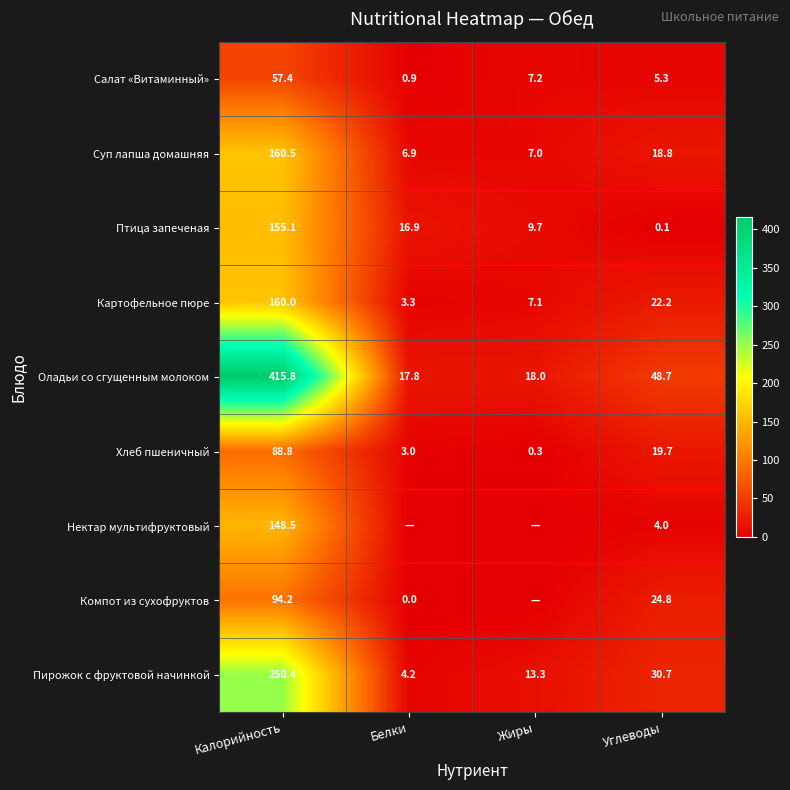

At how many categories does at least one series exceed 360?

1